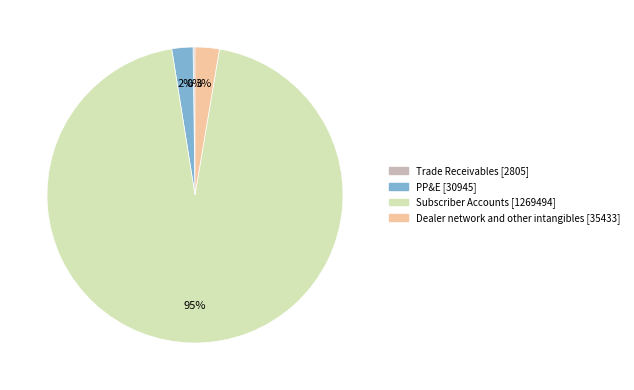

Is there a majority slice in this chart?

Yes